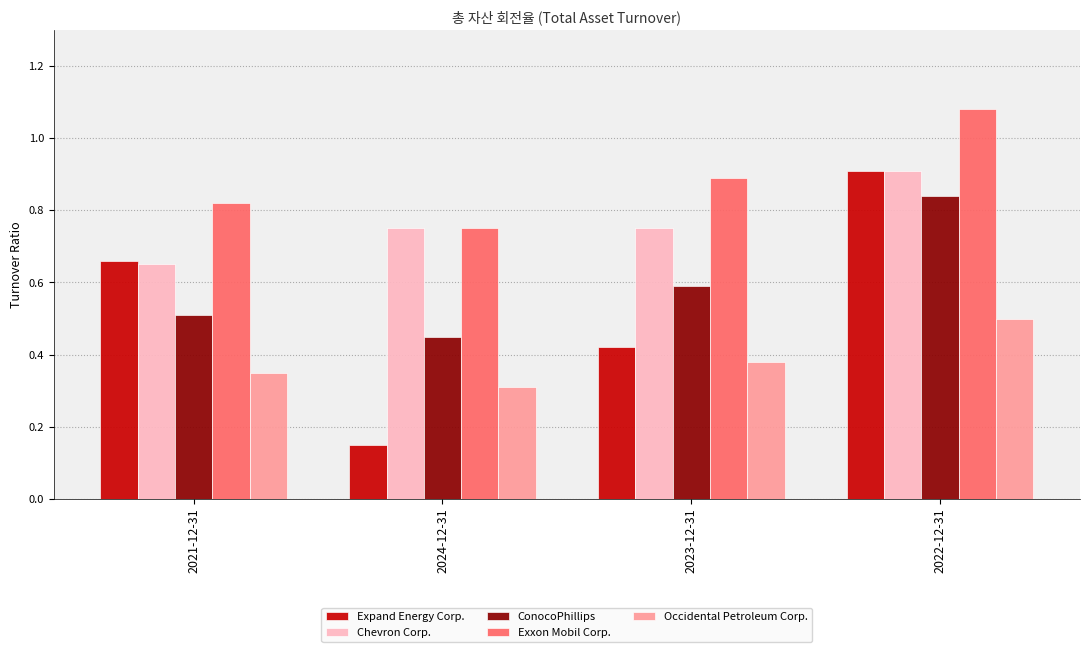

Rank the categories by ConocoPhillips value from highest to lowest.

2022-12-31, 2023-12-31, 2021-12-31, 2024-12-31